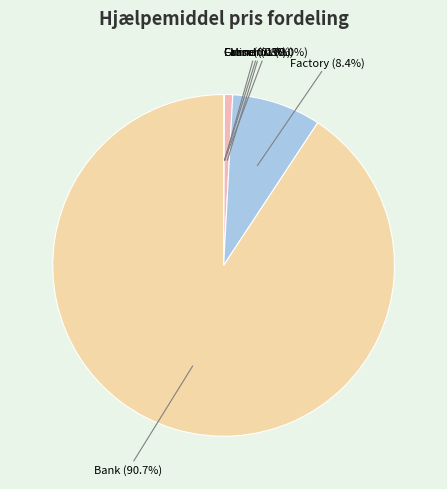

Is there any slice that represents more than half of the pie?

Yes